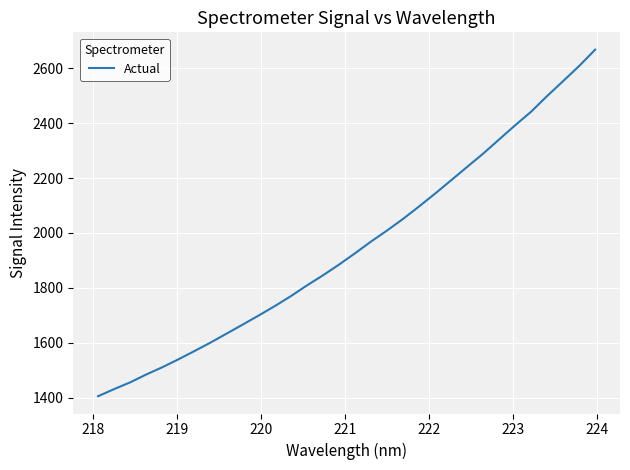

What is the difference between the maximum and minimum values?

1262.8